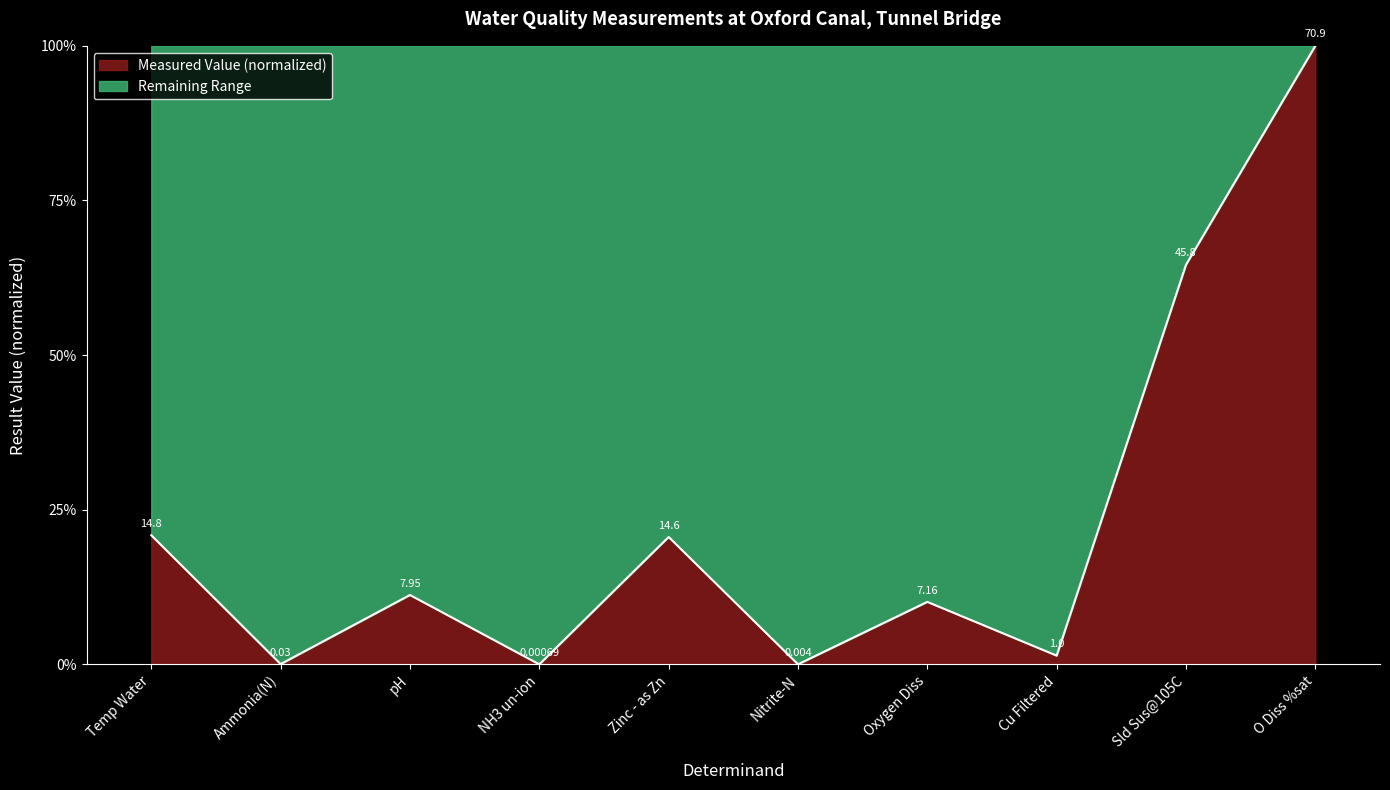

Rank the categories by value from lowest to highest.

NH3 un-ion, Nitrite-N, Ammonia(N), Cu Filtered, Oxygen Diss, pH, Zinc - as Zn, Temp Water, Sld Sus@105C, O Diss %sat